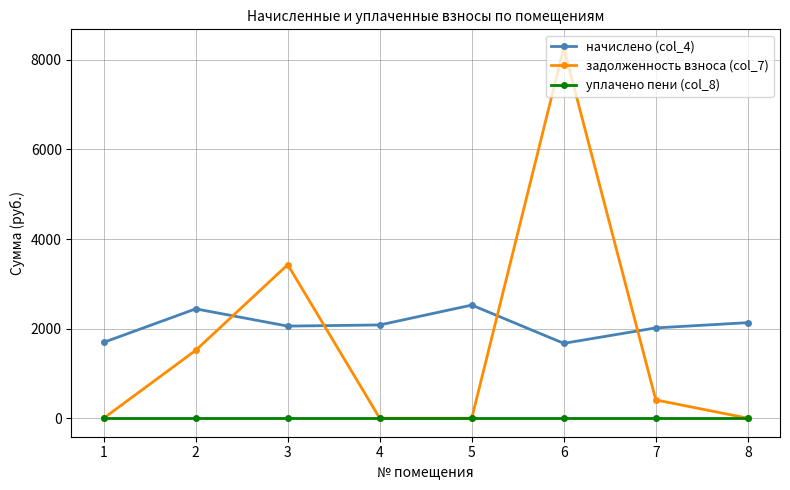

What are all the series names shown in the legend?

начислено (col_4), задолженность взноса (col_7), уплачено пени (col_8)